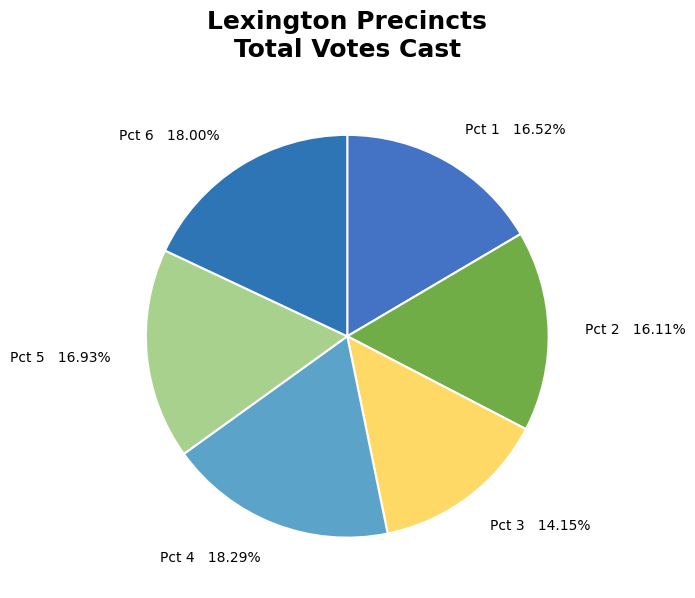

Does Pct 4 account for over 50% of the chart?

No